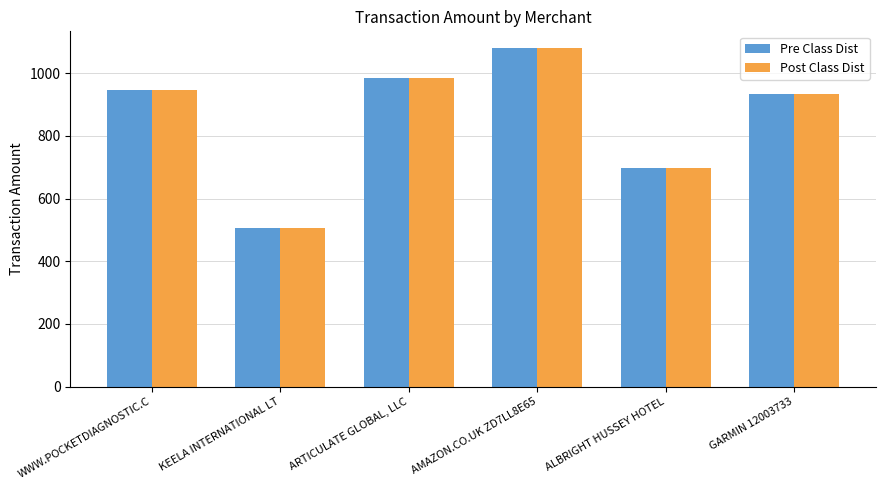

What is the total value across all series at KEELA INTERNATIONAL LT?

1012.0